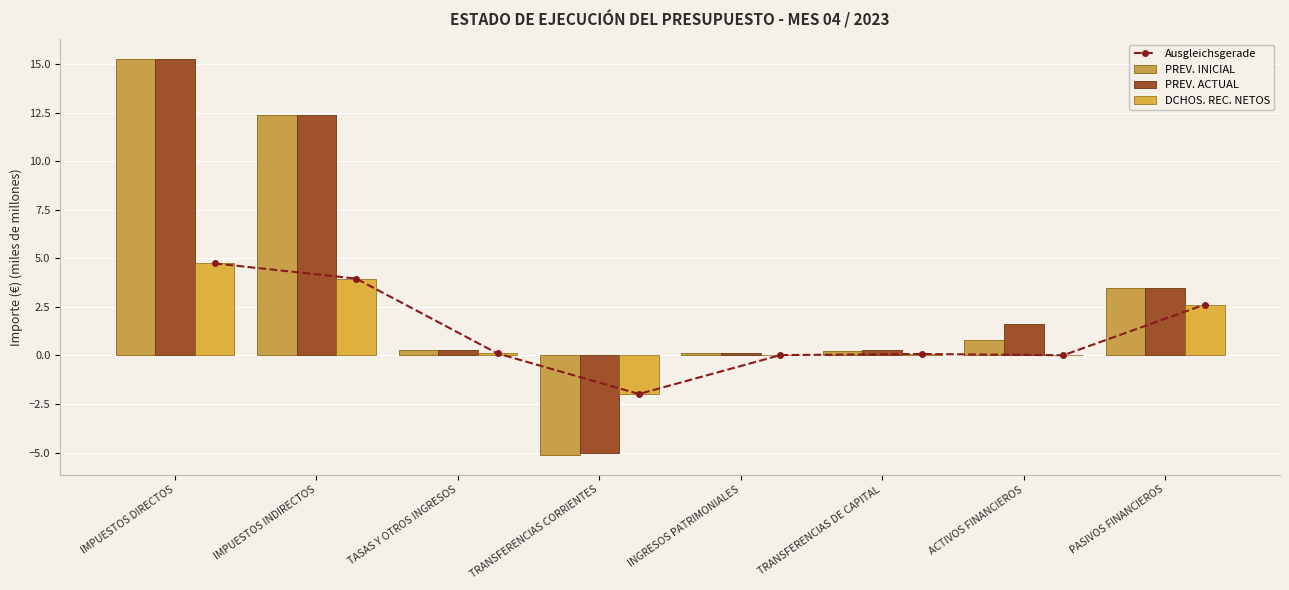

Reading right to left, list all the values displayed in this chart.

Ausgleichsgerade: PASIVOS FINANCIEROS=2.6	ACTIVOS FINANCIEROS=0.0	TRANSFERENCIAS DE CAPITAL=0.1	INGRESOS PATRIMONIALES=0.0	TRANSFERENCIAS CORRIENTES=-2.0	TASAS Y OTROS INGRESOS=0.1	IMPUESTOS INDIRECTOS=4.0	IMPUESTOS DIRECTOS=4.7
PREV. INICIAL: PASIVOS FINANCIEROS=3.5	ACTIVOS FINANCIEROS=0.8	TRANSFERENCIAS DE CAPITAL=0.2	INGRESOS PATRIMONIALES=0.1	TRANSFERENCIAS CORRIENTES=-5.1	TASAS Y OTROS INGRESOS=0.3	IMPUESTOS INDIRECTOS=12.4	IMPUESTOS DIRECTOS=15.3
PREV. ACTUAL: PASIVOS FINANCIEROS=3.5	ACTIVOS FINANCIEROS=1.6	TRANSFERENCIAS DE CAPITAL=0.3	INGRESOS PATRIMONIALES=0.1	TRANSFERENCIAS CORRIENTES=-5.0	TASAS Y OTROS INGRESOS=0.3	IMPUESTOS INDIRECTOS=12.4	IMPUESTOS DIRECTOS=15.3
DCHOS. REC. NETOS: PASIVOS FINANCIEROS=2.6	ACTIVOS FINANCIEROS=0.0	TRANSFERENCIAS DE CAPITAL=0.1	INGRESOS PATRIMONIALES=0.0	TRANSFERENCIAS CORRIENTES=-2.0	TASAS Y OTROS INGRESOS=0.1	IMPUESTOS INDIRECTOS=4.0	IMPUESTOS DIRECTOS=4.7